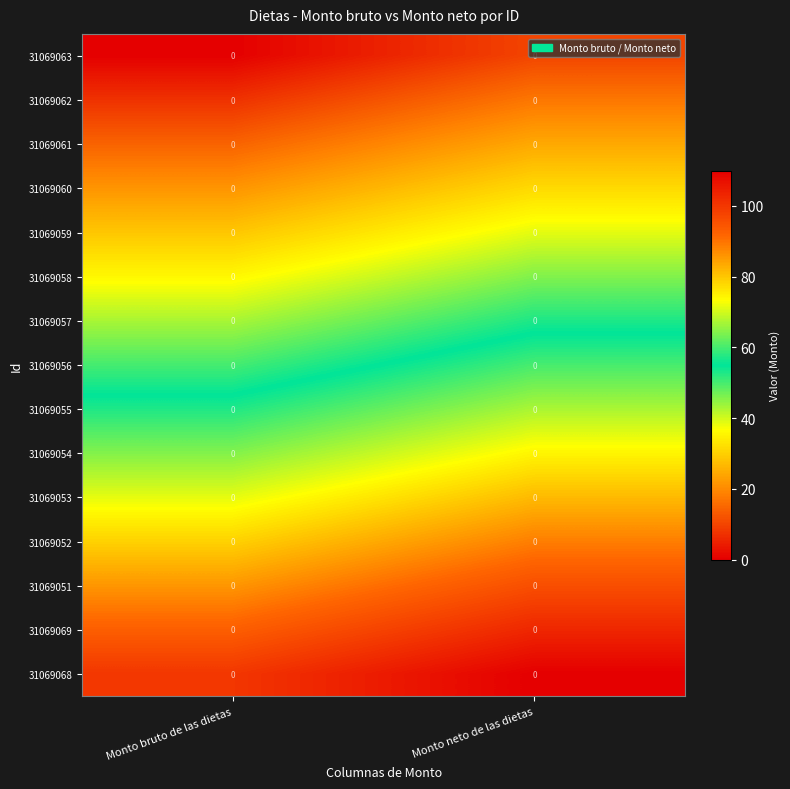

What is the total value across all series at Monto bruto de las dietas?

750.0